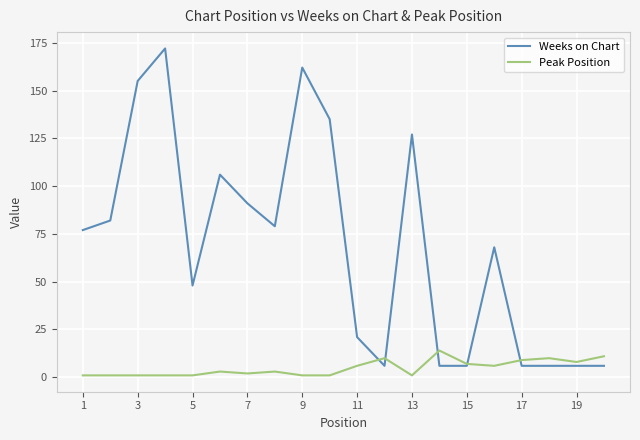

Rank the series by their maximum value, from highest to lowest.

Weeks on Chart, Peak Position